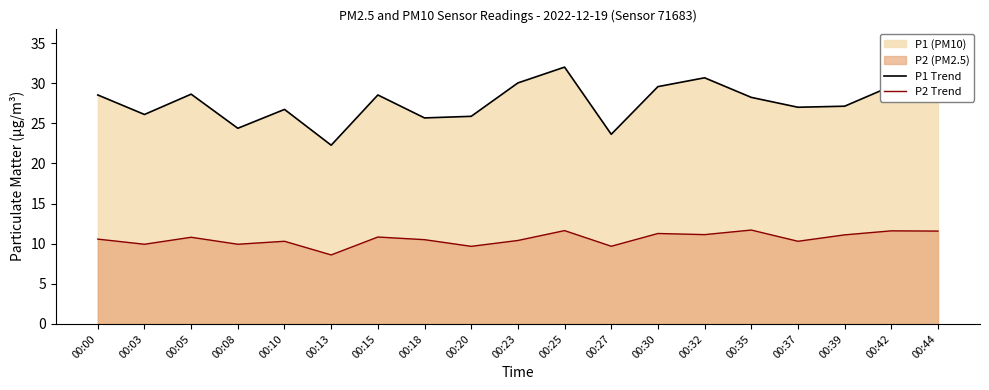

True or false: P1 Trend and P2 Trend cross at least once.

False